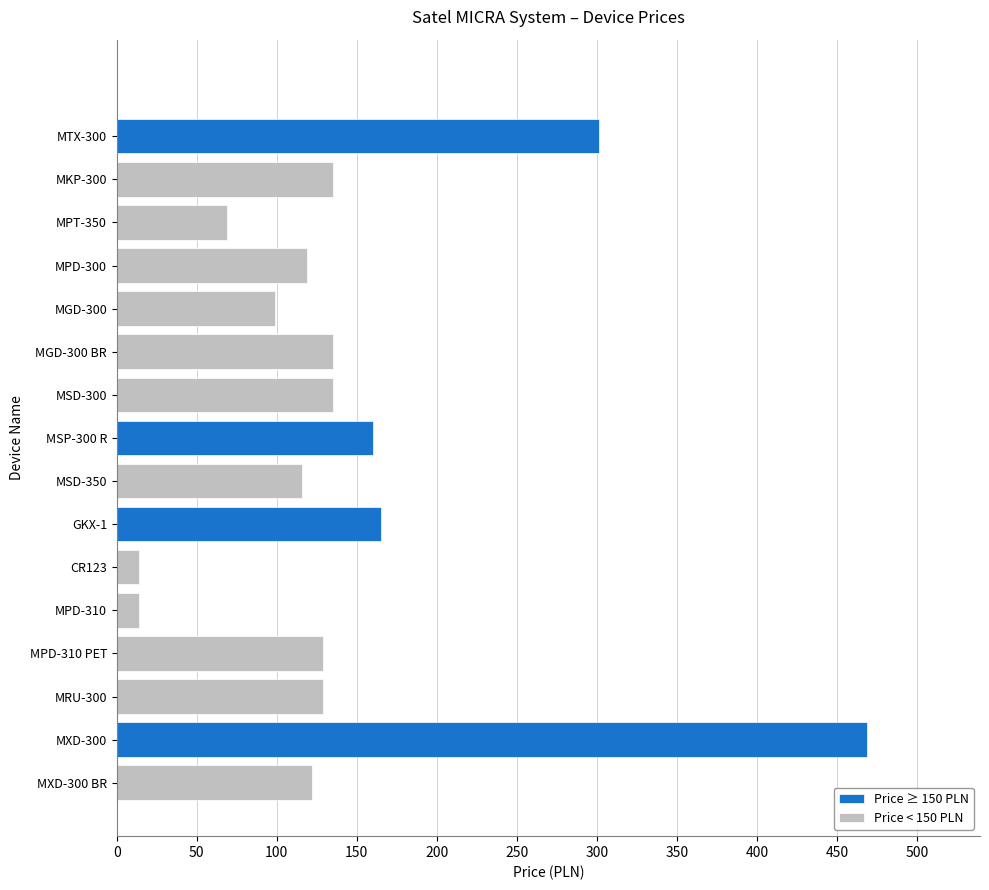

What is the minimum value shown in the chart?

14